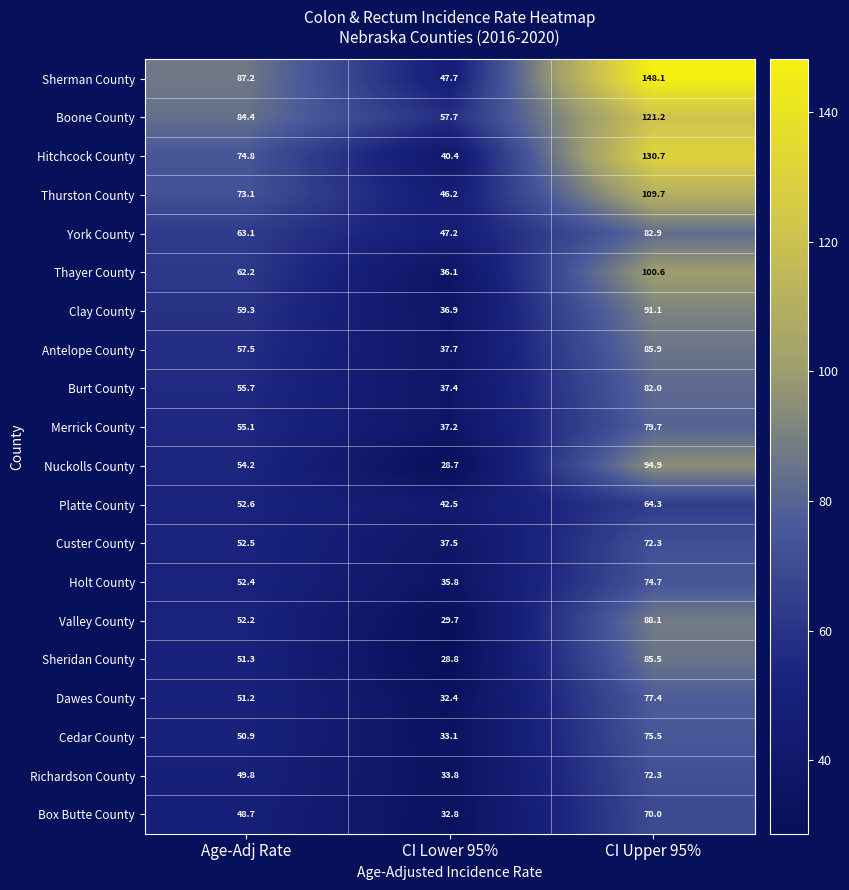

Count the number of data series in this chart.

20